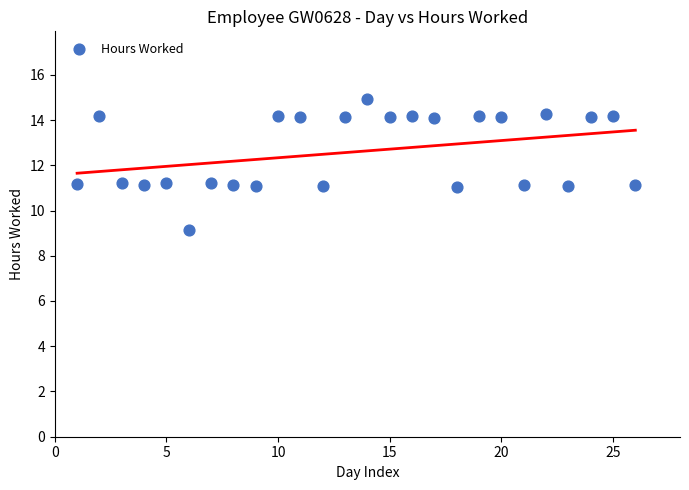

What is the range of Y values (max minus min)?

5.8